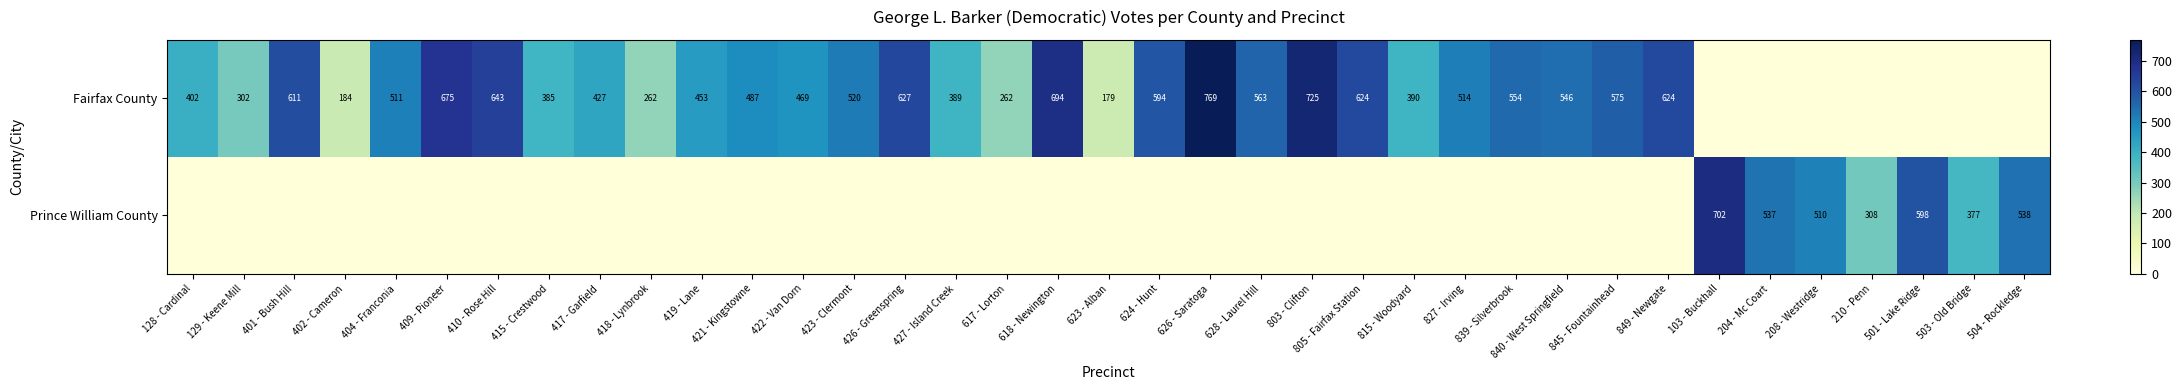

Which label corresponds to the largest value in the chart?

626 - Saratoga